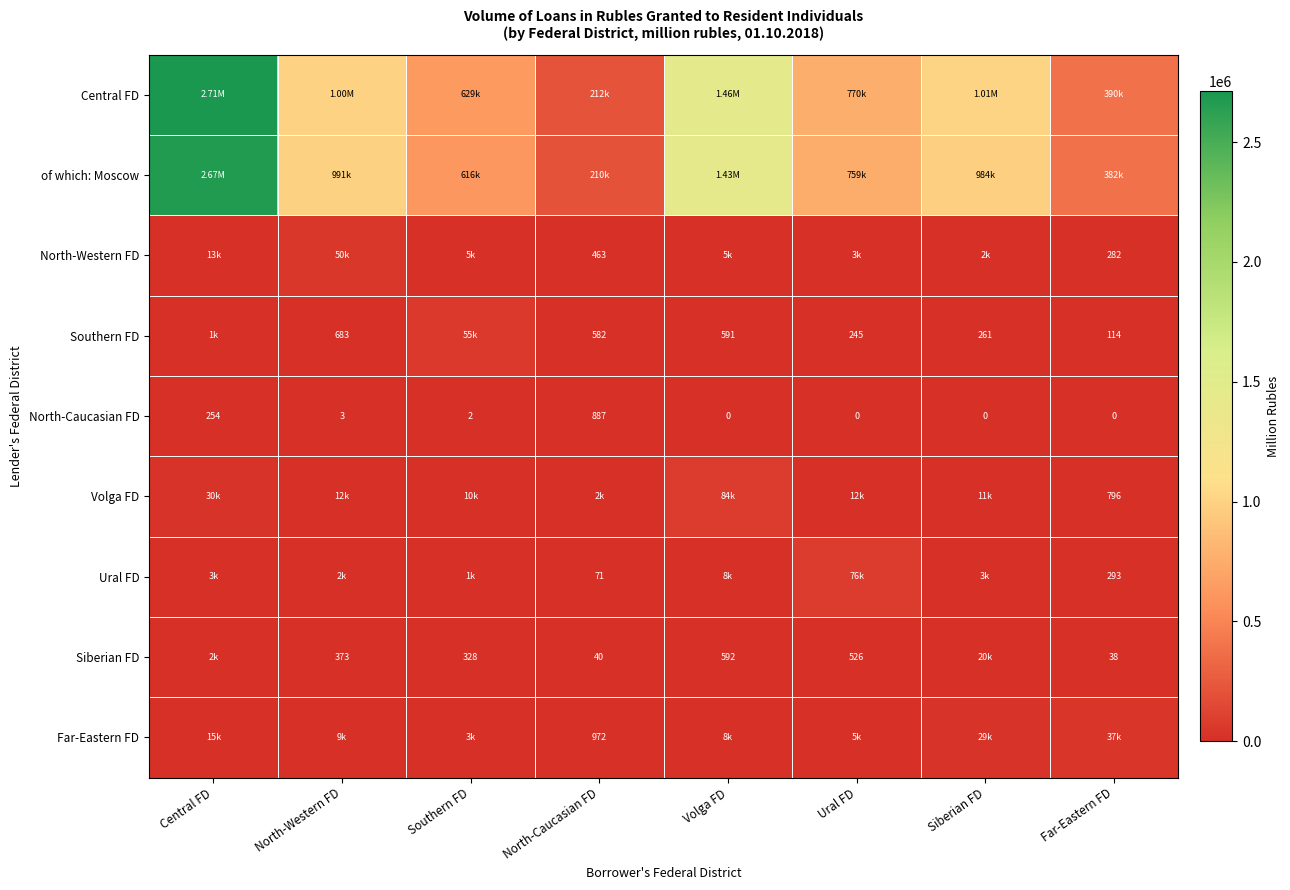

Is the value of North-Caucasian FD at North-Caucasian FD greater than the value of North-Western FD at Far-Eastern FD?

Yes